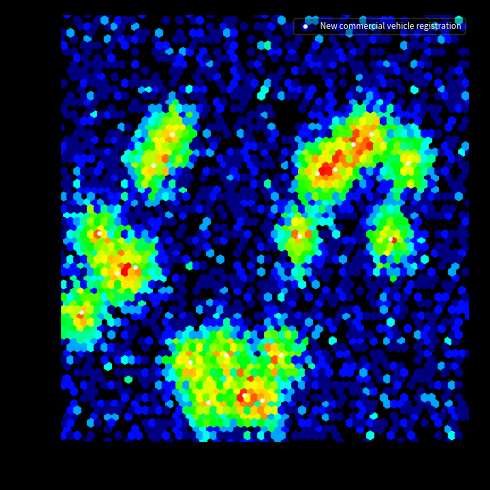

What is the range of Y values (max minus min)?

626.6